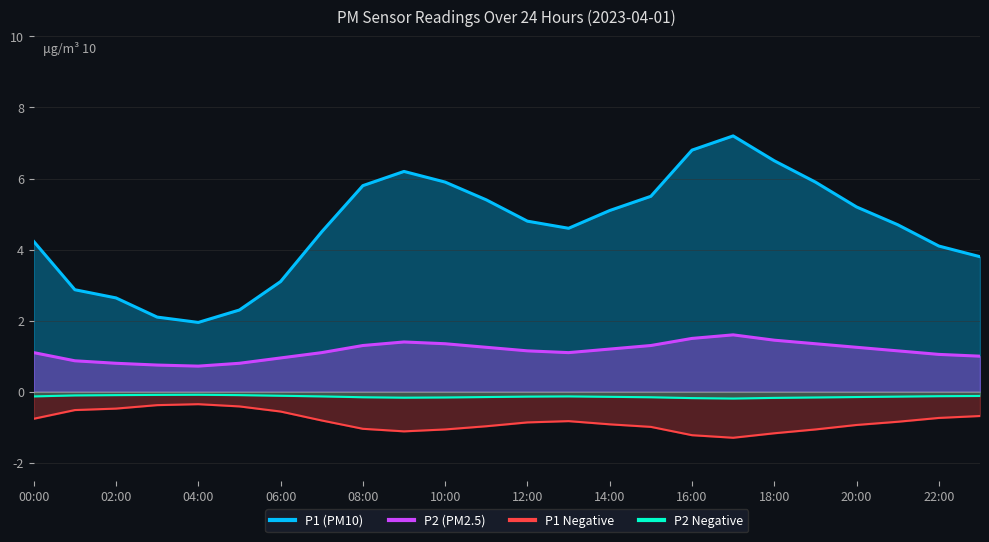

What position from the right is 10:00?

14